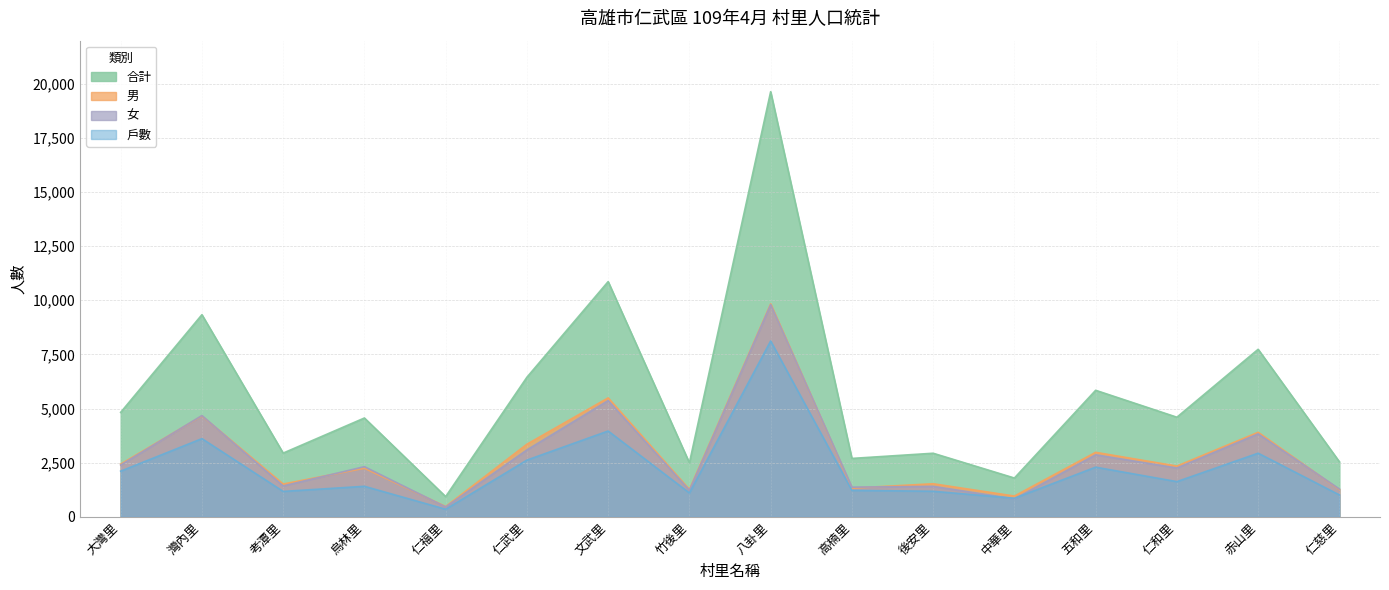

At which category is the sum across all series the highest?

八卦里